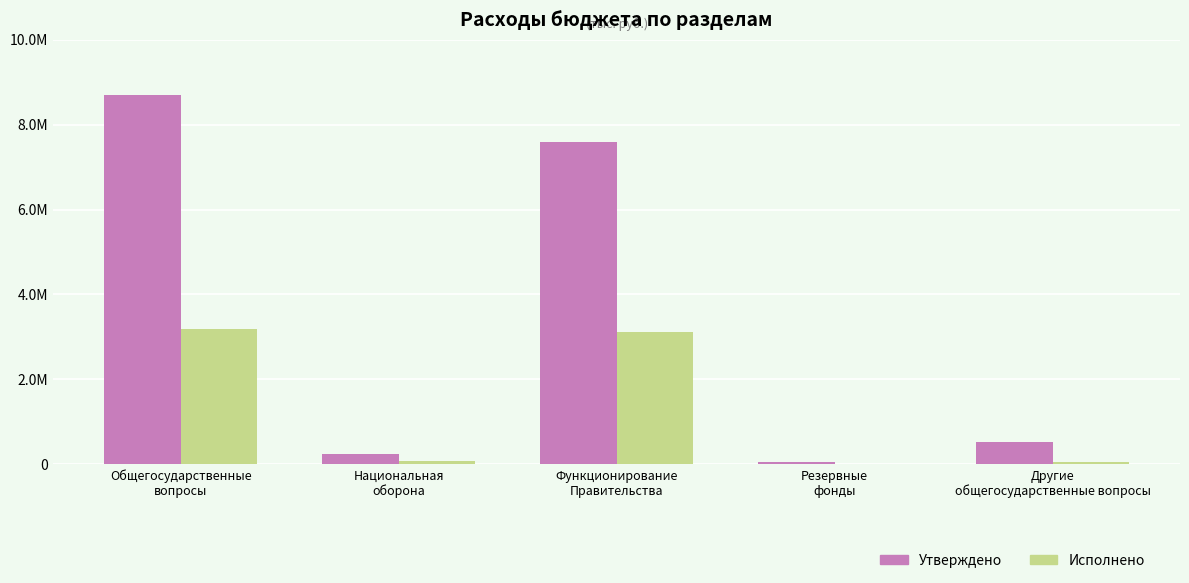

At which label does Исполнено first exceed 70742?

Общегосударственные
вопросы